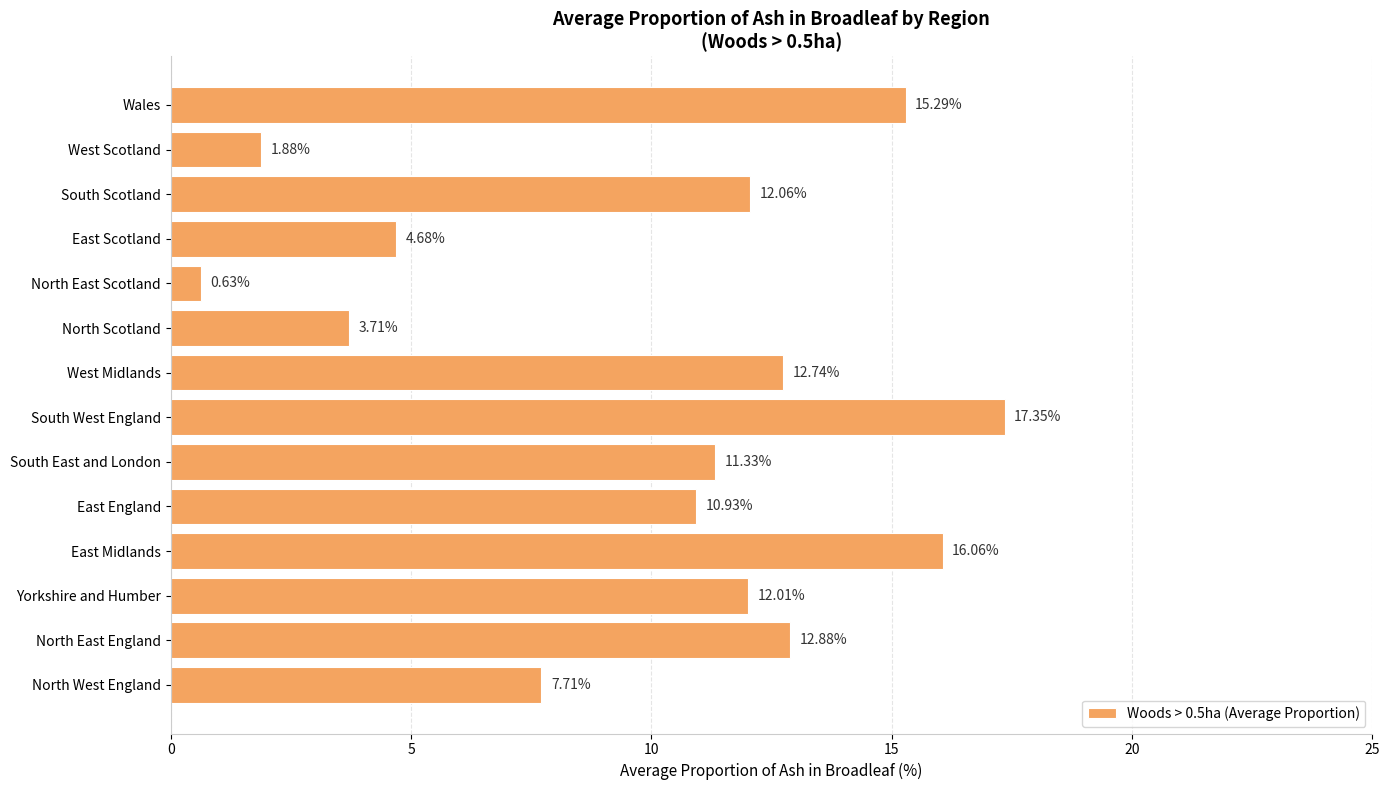

What is the change in value from East Midlands to Wales?

-0.8